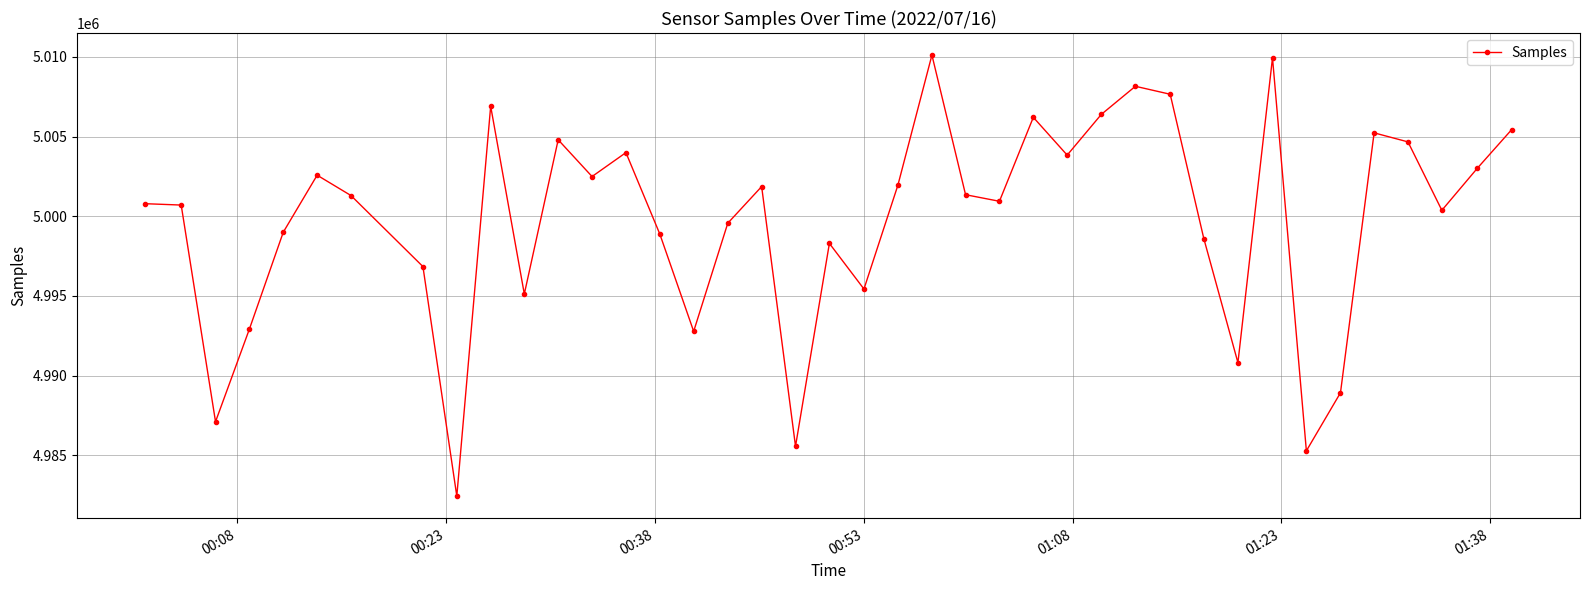

What is the sum of all values?

199988108